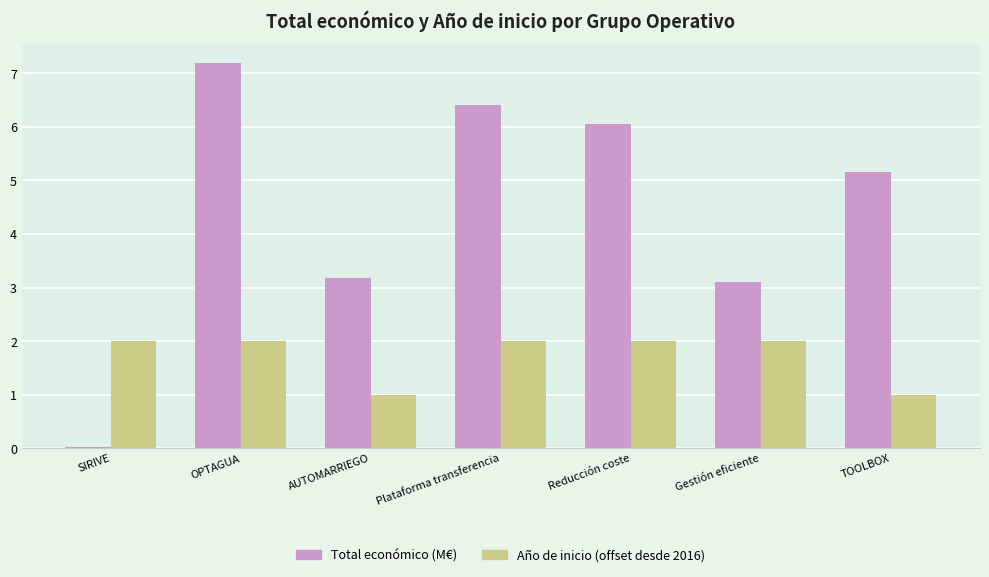

What are all the series names shown in the legend?

Total económico (M€), Año de inicio (offset desde 2016)